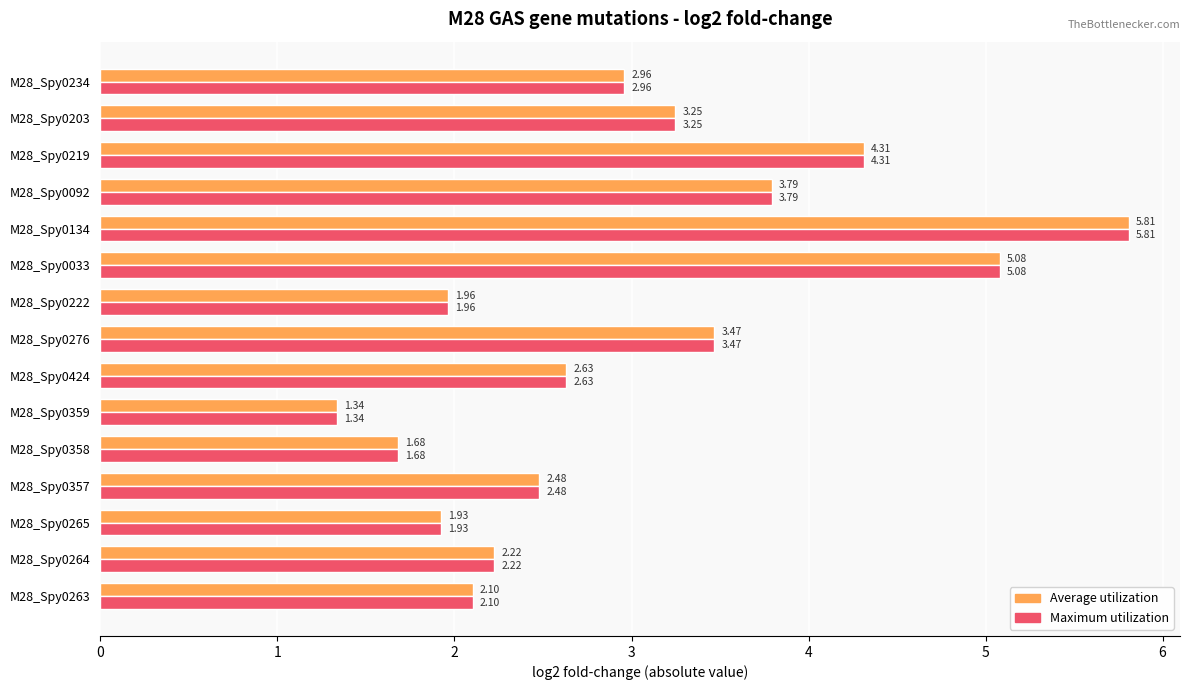

Rank the categories by Average utilization value from highest to lowest.

M28_Spy0134, M28_Spy0033, M28_Spy0219, M28_Spy0092, M28_Spy0276, M28_Spy0203, M28_Spy0234, M28_Spy0424, M28_Spy0357, M28_Spy0264, M28_Spy0263, M28_Spy0222, M28_Spy0265, M28_Spy0358, M28_Spy0359